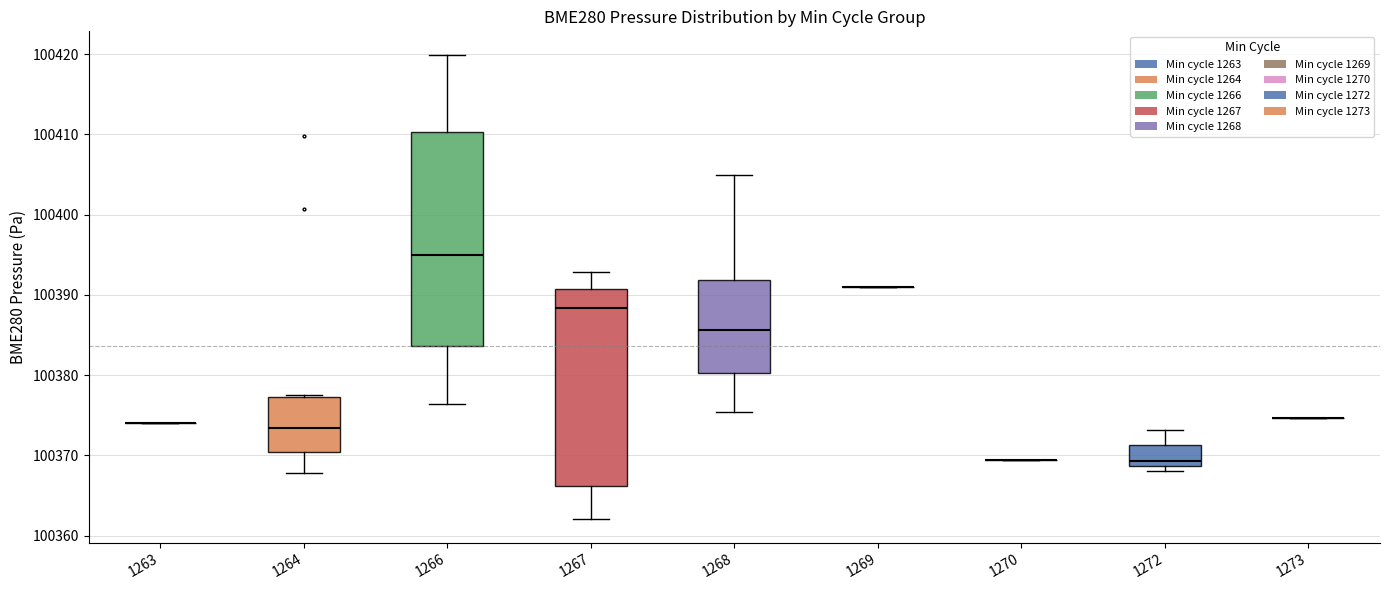

Where does the median line of the box at x = 1266 sit on the y-axis? The values are not printed on the chart, so give them approximately, as read against the axis.

100395